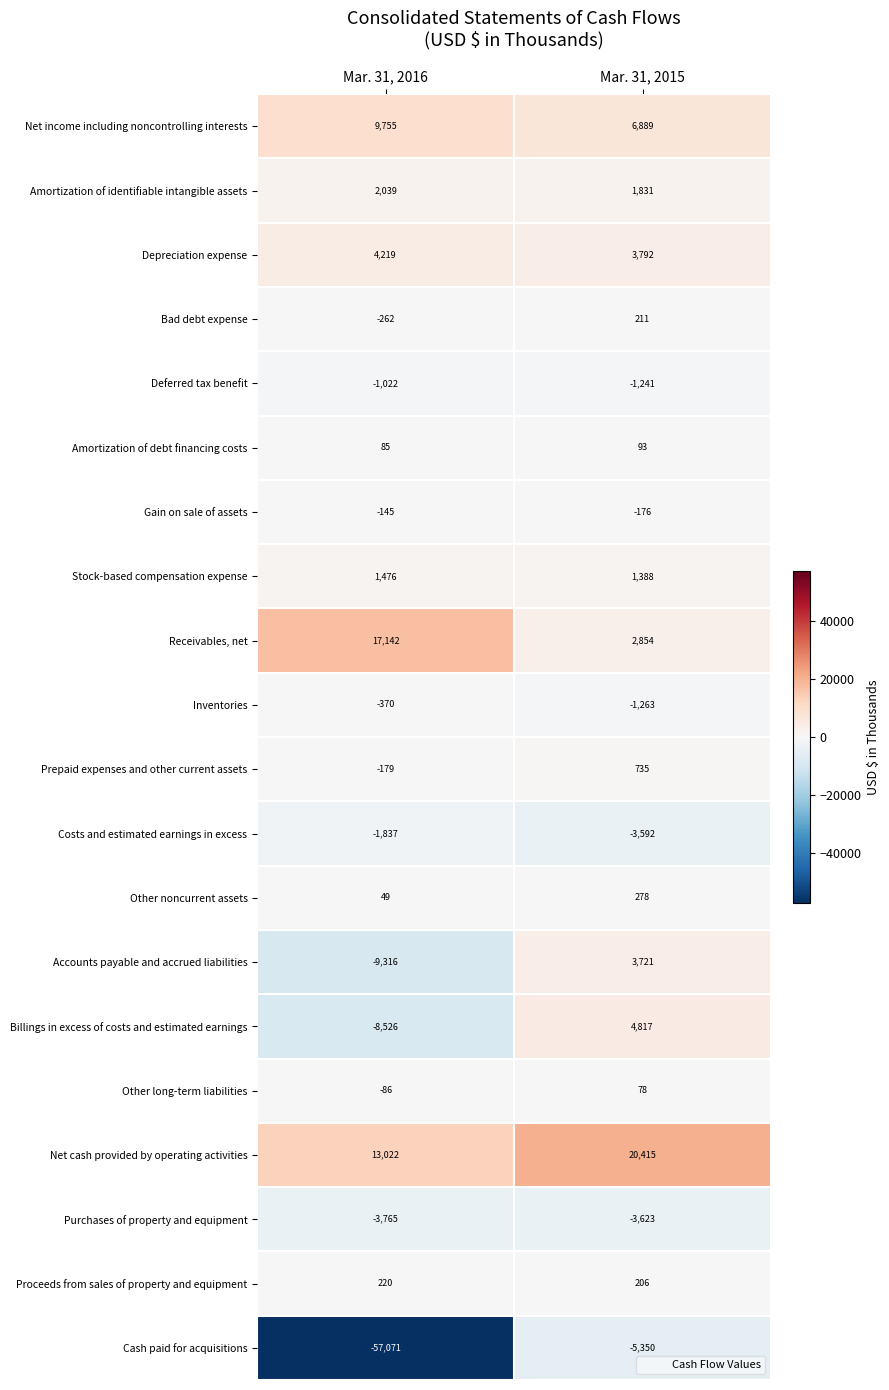

What is the highest value of the Depreciation expense series?

4219